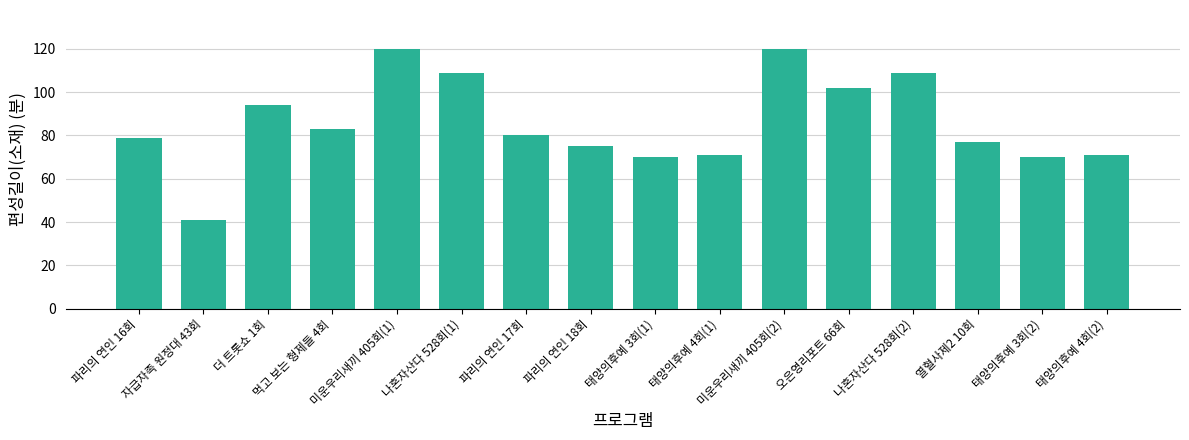

Between 열혈사제2 10회 and 파리의 연인 18회, which is larger?

열혈사제2 10회